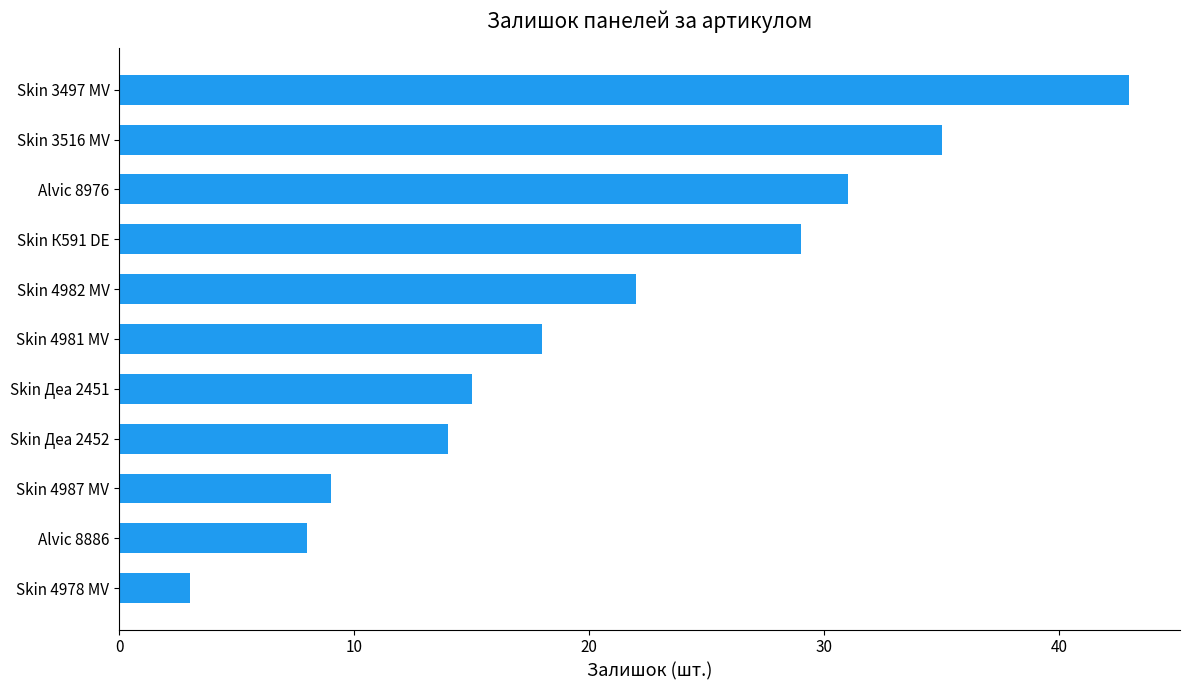

Approximately how many times larger is the value at Skin 4982 MV compared to Skin 3497 MV?

0.5